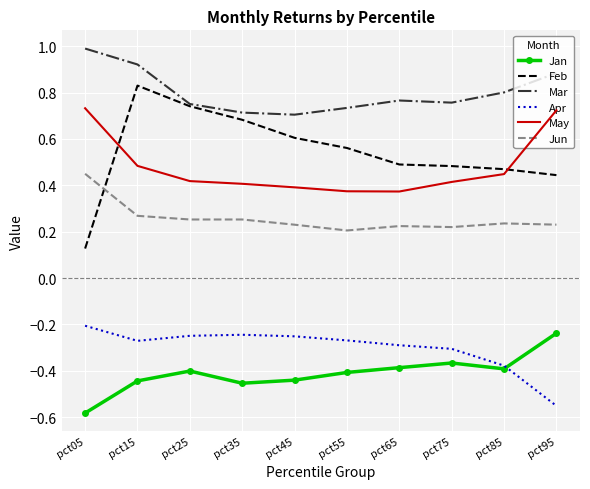

What are all the series names shown in the legend?

Jan, Feb, Mar, Apr, May, Jun